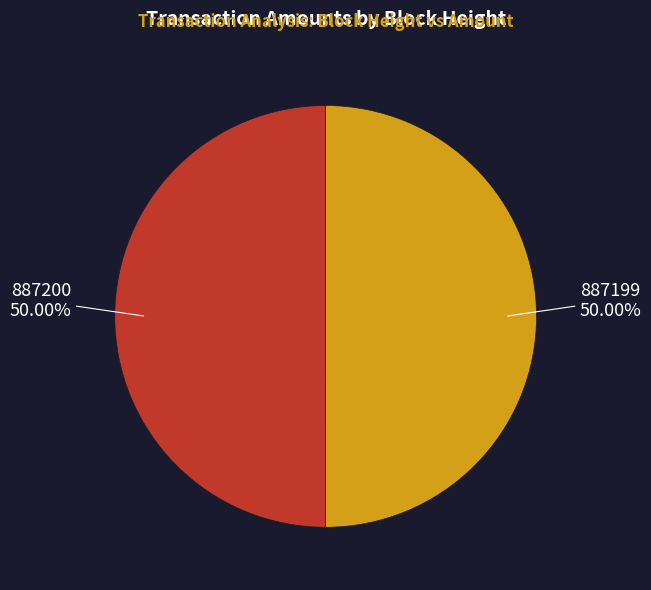

Combined, do 887199 and 887200 account for over 50%?

Yes